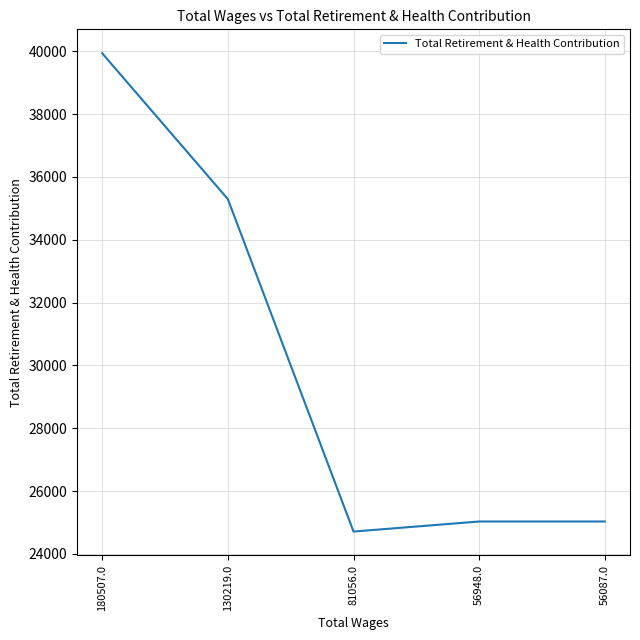

Reading left to right, transcribe all the data shown in this chart.

39937	35295	24712	25032	25032